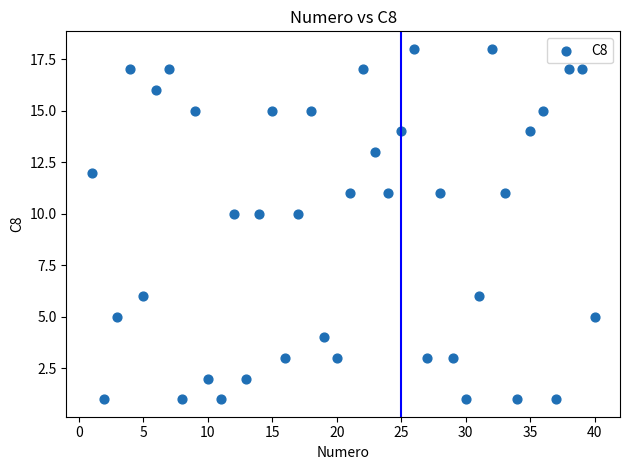

What is the range of X values (max minus min)?

39